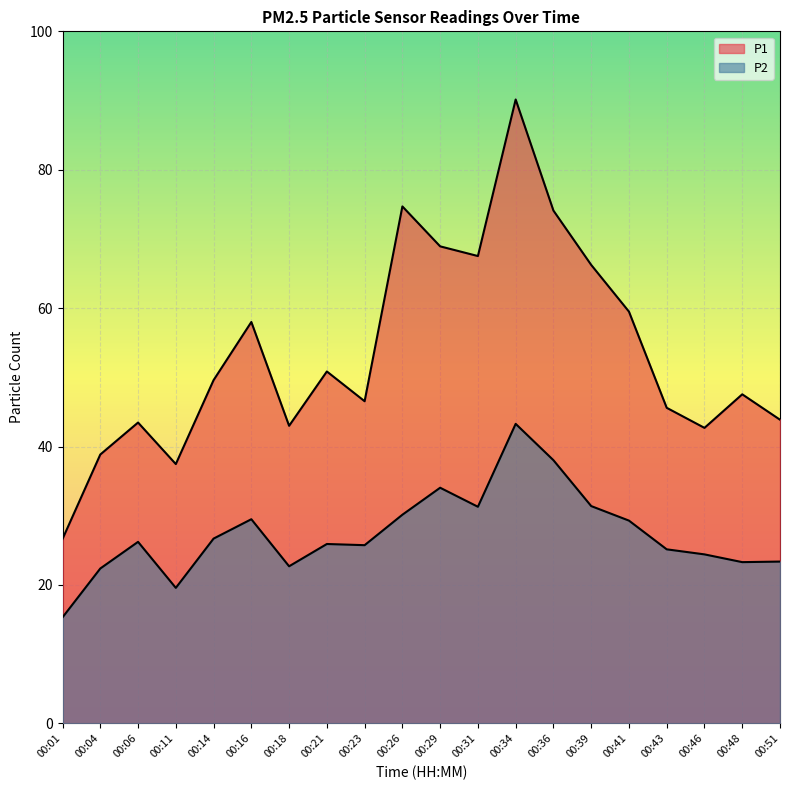

What is the difference between the highest and lowest values at 00:43?

20.5